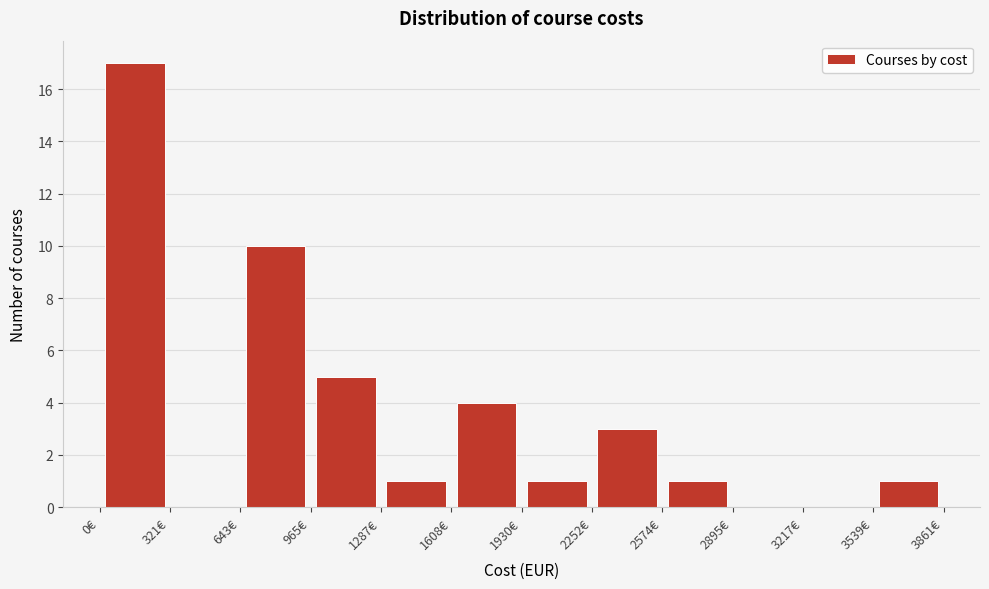

Reading left to right, transcribe this chart: for each bar, give the range it covers on the x-axis and its height. Neither the bar edges nor the heights are printed on the chart, so give them approximately, as read against the axes.

0 to 300: 17
300 to 650: 0
650 to 950: 10
950 to 1300: 5
1300 to 1600: 1
1600 to 1950: 4
1950 to 2250: 1
2250 to 2550: 3
2550 to 2900: 1
2900 to 3200: 0
3200 to 3550: 0
3550 to 3850: 1